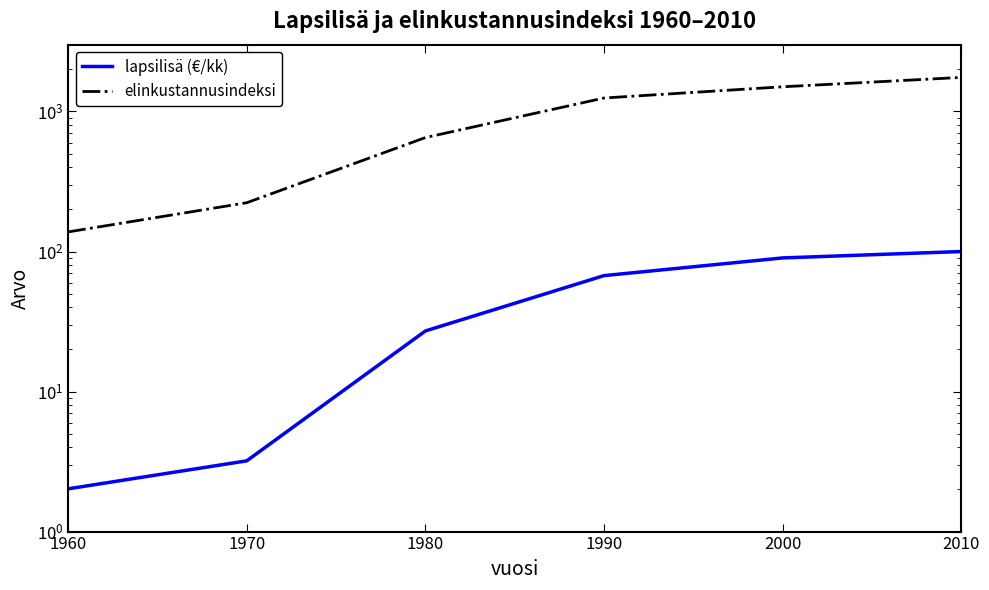

Reading right to left, extract all data points from this chart.

lapsilisä (€/kk): 2010=100.0	2000=90.0	1990=67.3	1980=27.1	1970=3.2	1960=2.0
elinkustannusindeksi: 2010=1751.0	2000=1501.0	1990=1248.0	1980=651.0	1970=223.0	1960=138.0